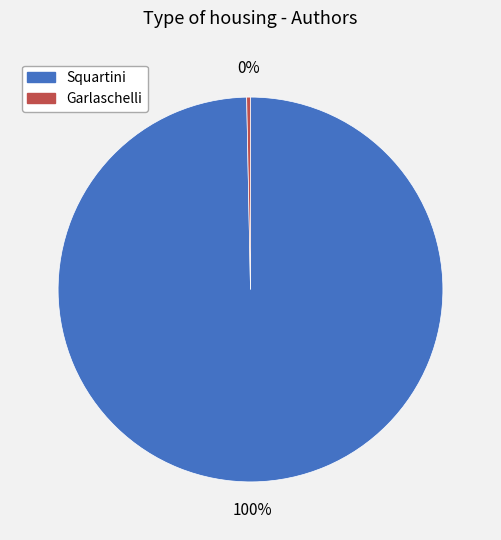

The Garlaschelli slice represents 0% of the pie. True or false?

True